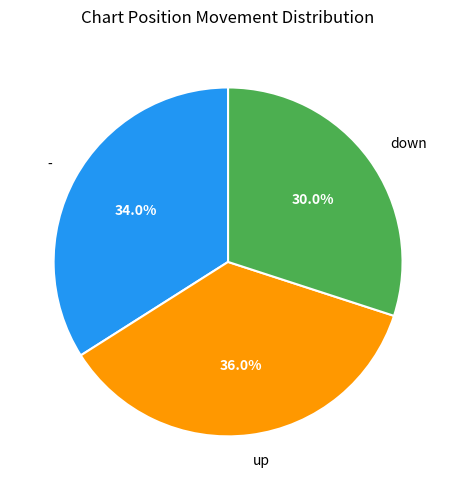

How many segments does this pie chart have?

3